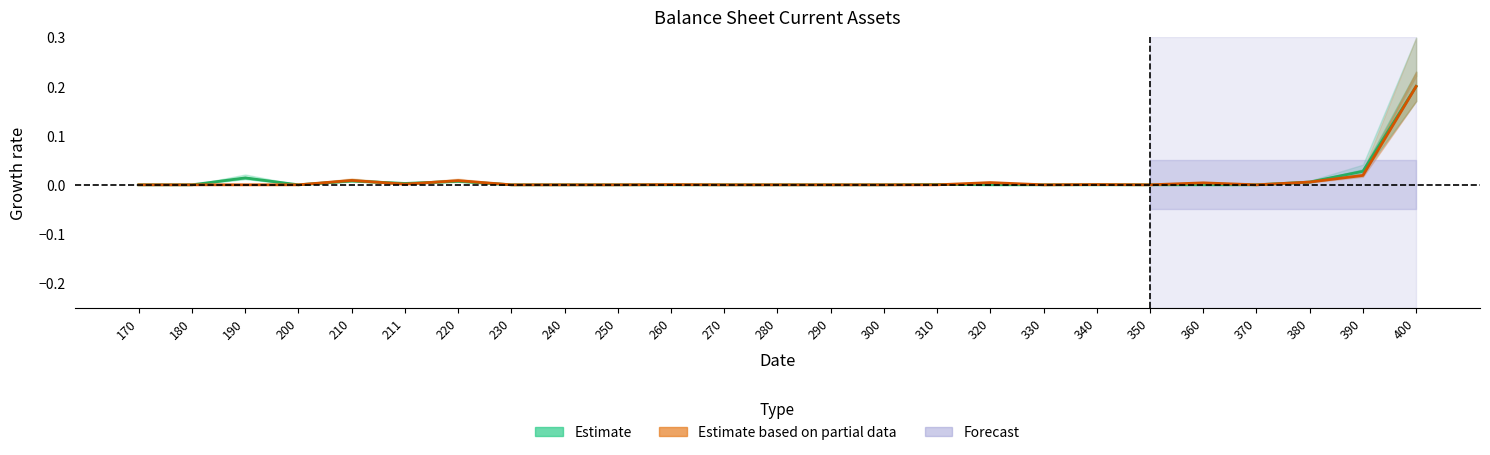

Which series ends up on top after the final intersection of Estimate based on partial data and Estimate?

Estimate